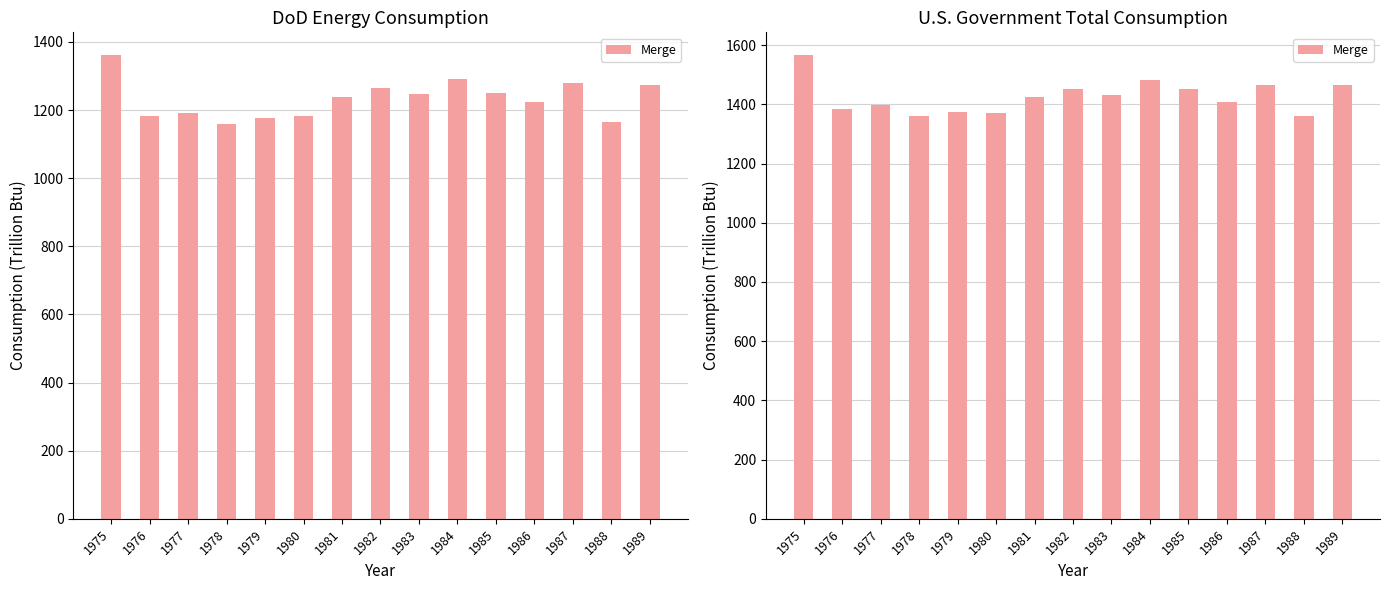

What is the difference between the second highest and minimum values?

122.2